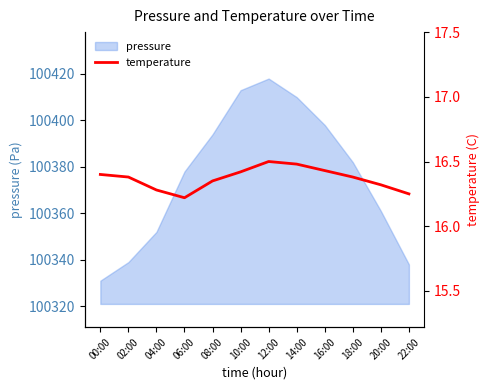

At which label is pressure closest to 100374?

06:00